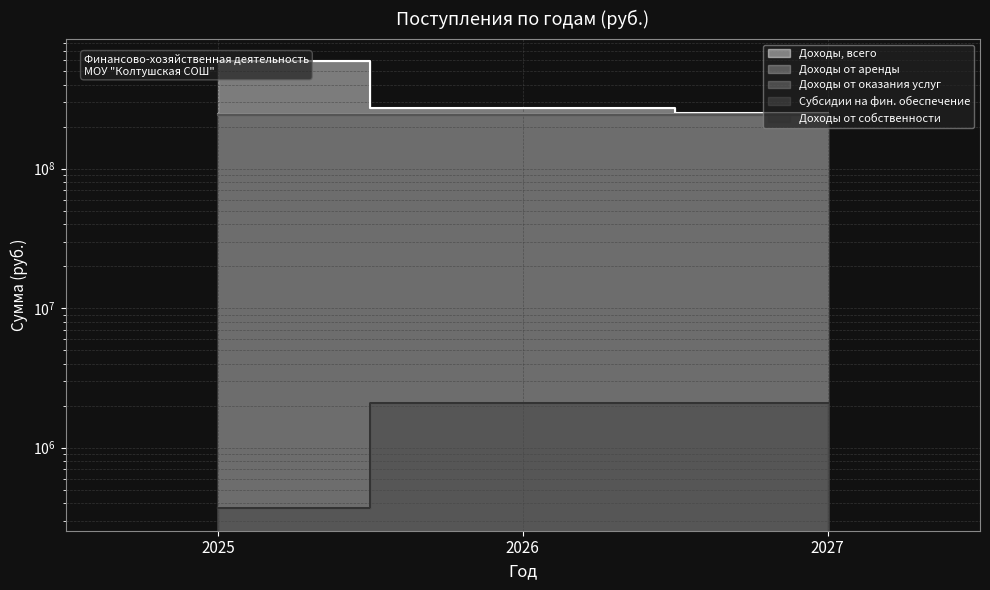

Reading left to right, what are all the values shown in this chart?

Доходы, всего: 2025=585385788.9	2026=270309928.3	2027=250309928.3
Доходы от аренды: 2025=367573.3	2026=2100000.0	2027=2100000.0
Доходы от оказания услуг: 2025=245595844.3	2026=245265836.3	2027=245265836.3
Субсидии на фин. обеспечение: 2025=241735844.3	2026=241405836.3	2027=241405836.3
Доходы от собственности: 2025=367573.3	2026=2100000.0	2027=2100000.0